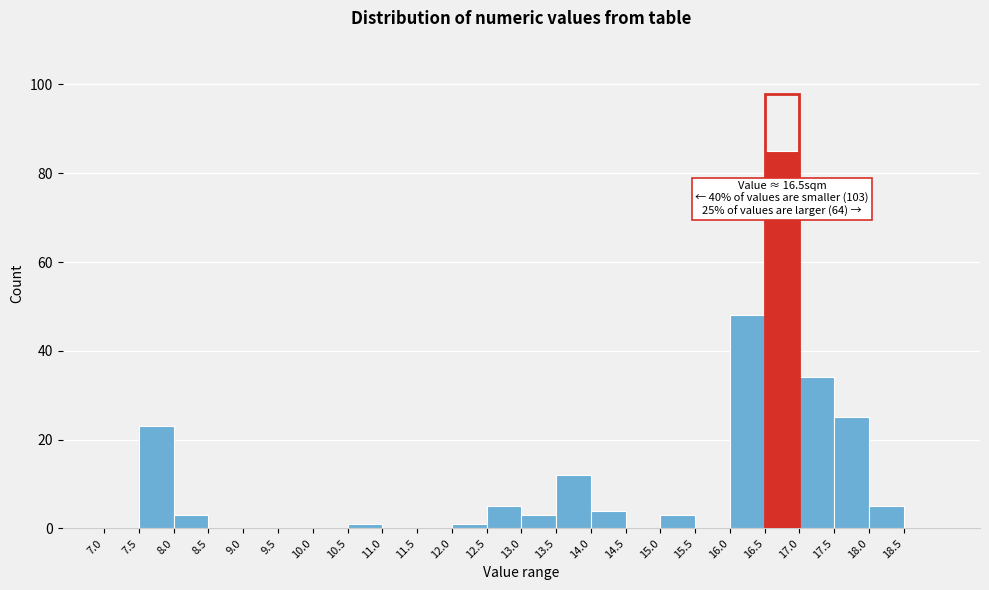

Over which range of the x-axis is the bar tallest?

16.5 to 17.0